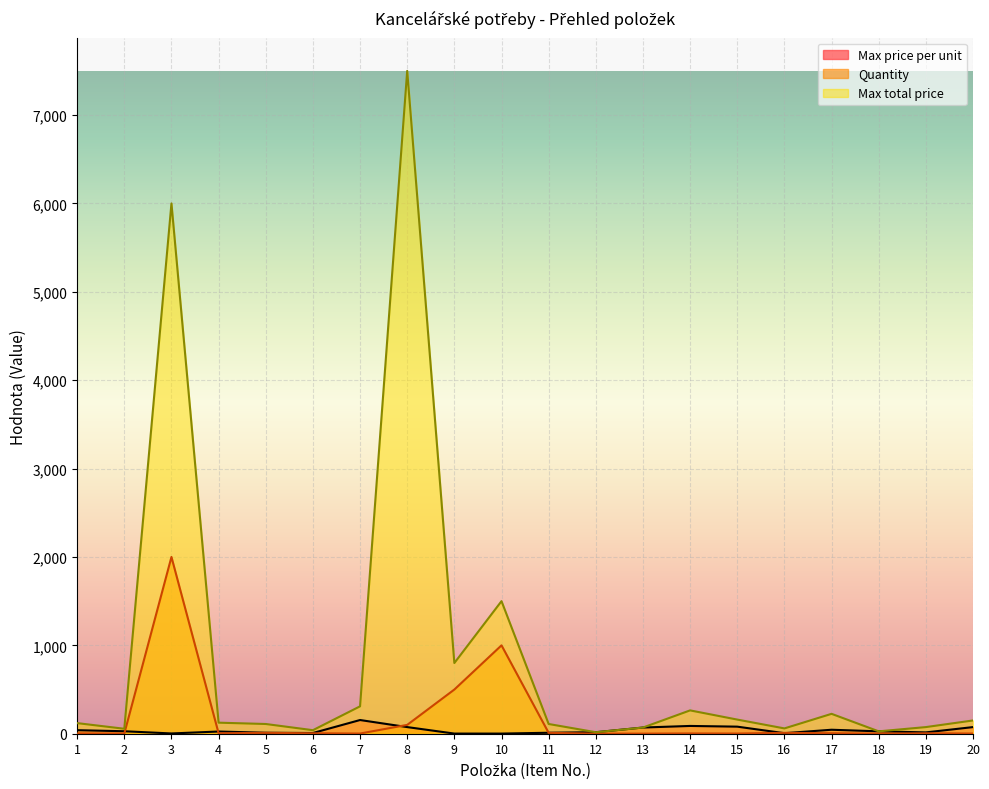

At which category does Max total price reach its first local valley?

2